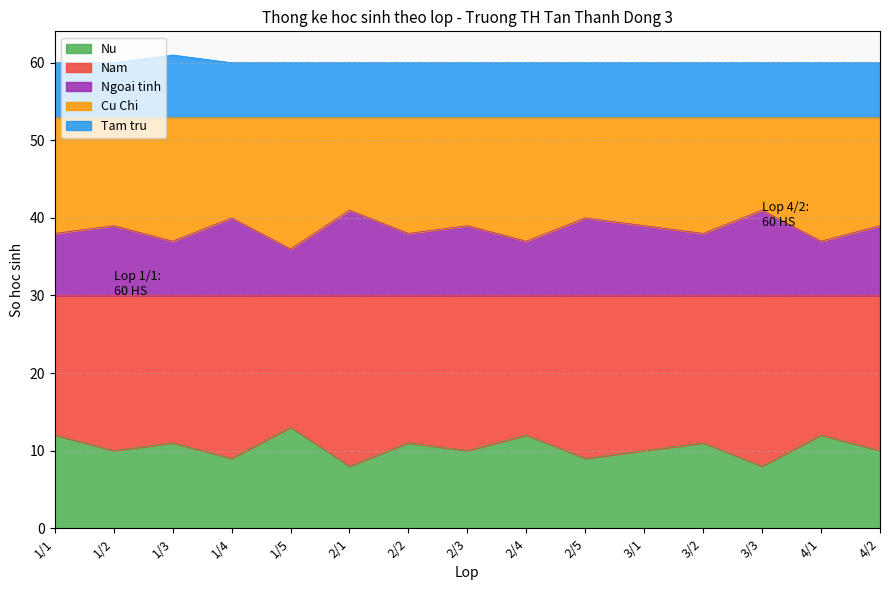

What is the label of the 15th point from the left?

4/2